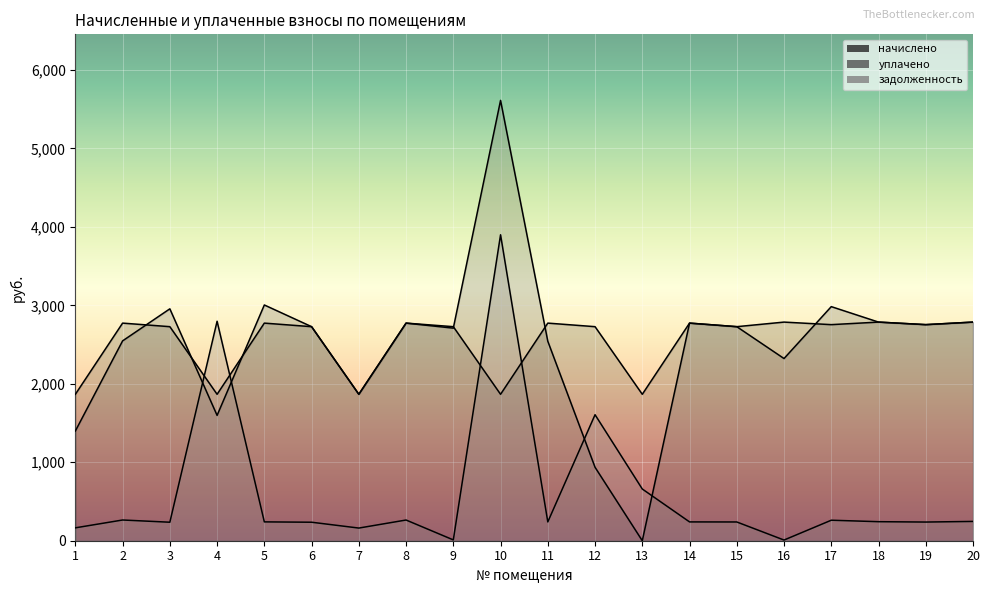

What is the value of the уплачено point at the 17th from the left?

2983.5